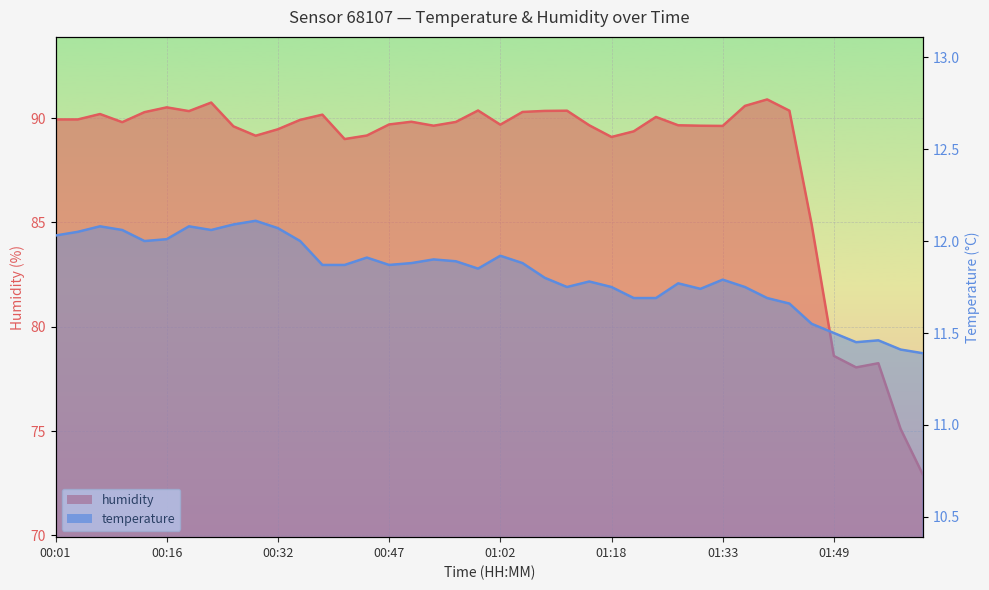

What is the total value across all series at 00:29?

101.3